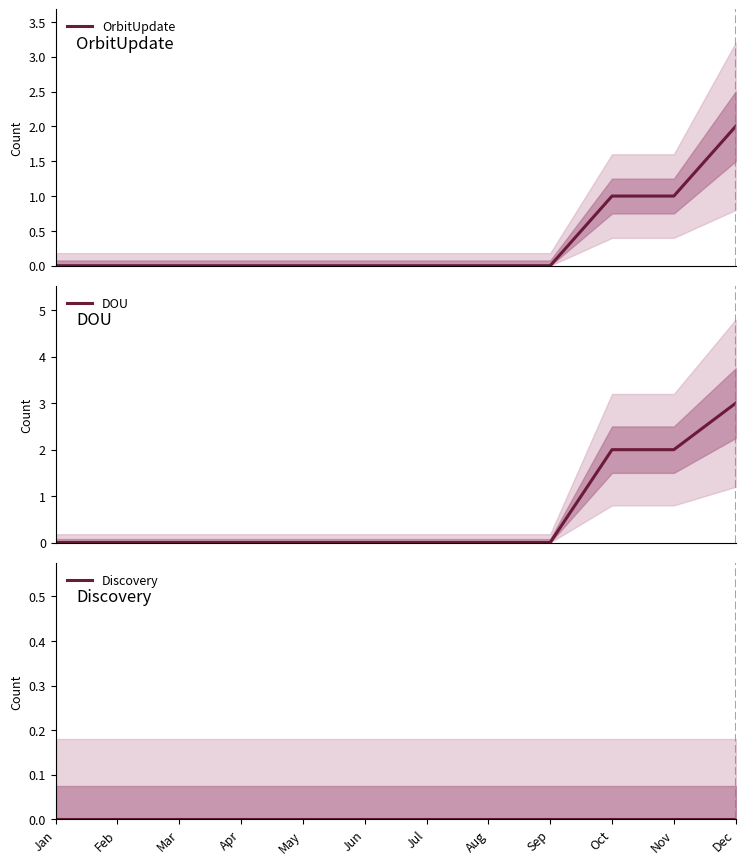

Rank the categories by OrbitUpdate value from highest to lowest.

Dec, Oct, Nov, Jan, Feb, Mar, Apr, May, Jun, Jul, Aug, Sep